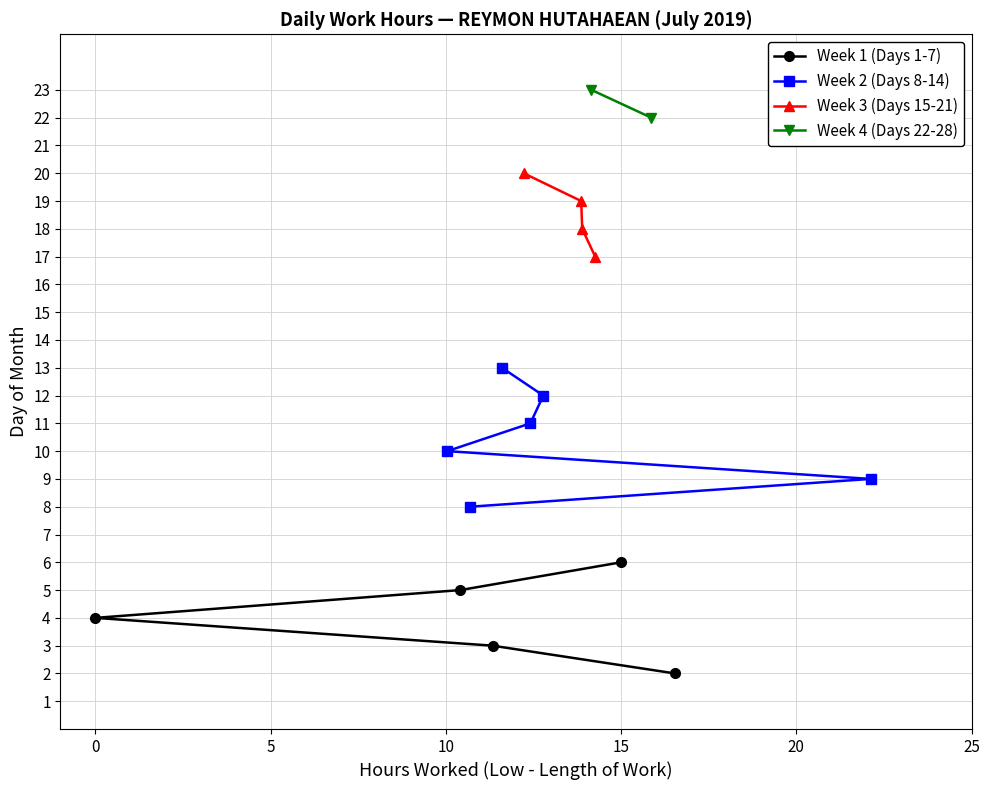

Rank the categories by value from highest to lowest.

Day 9 (Tue), Day 2 (Tue), Day 22 (Mon), Day 6 (Sat), Day 17 (Wed), Day 23 (Tue), Day 18 (Thu), Day 19 (Fri), Day 12 (Fri), Day 11 (Thu), Day 20 (Sat), Day 13 (Sat), Day 3 (Wed), Day 8 (Mon), Day 5 (Fri), Day 10 (Wed), Day 4 (Thu)